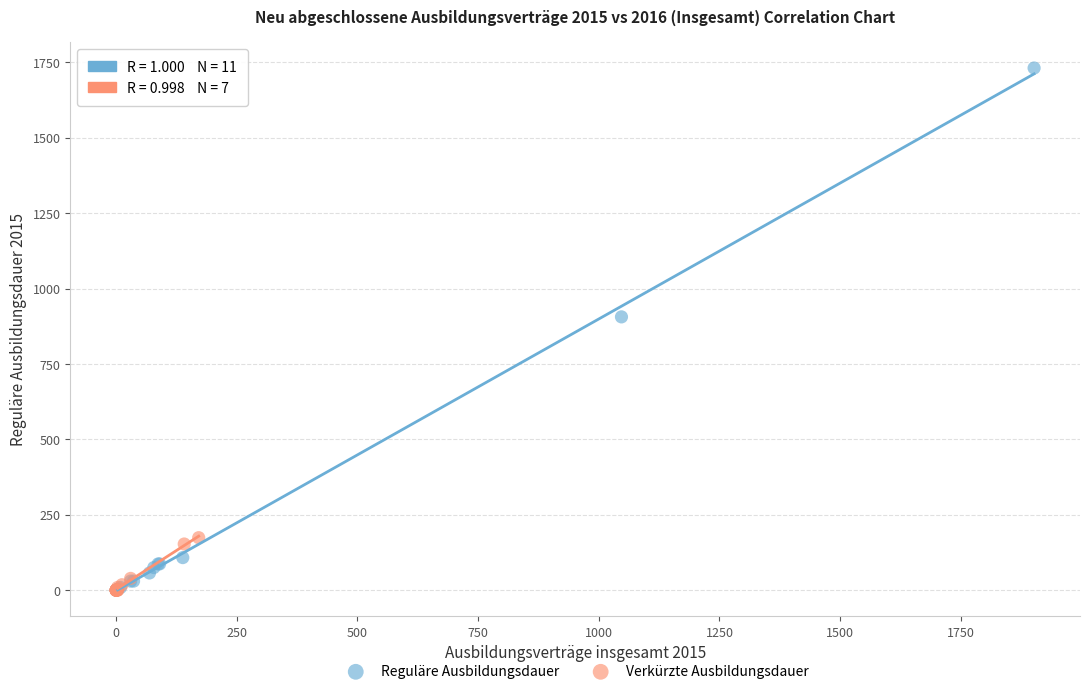

Which series has the widest spread of Y values?

Reguläre Ausbildungsdauer